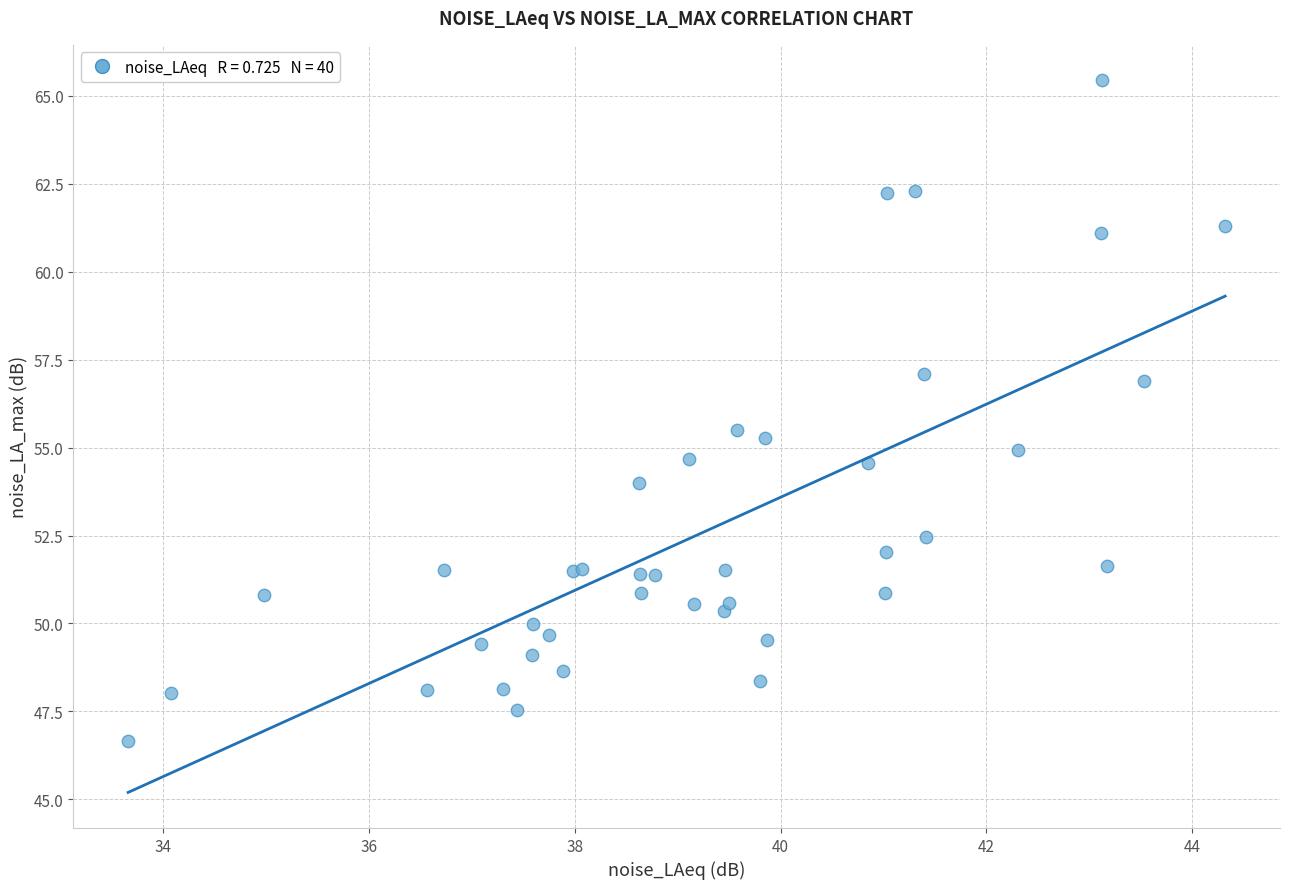

What Y value in the scatter plot is closest to 56?

55.5